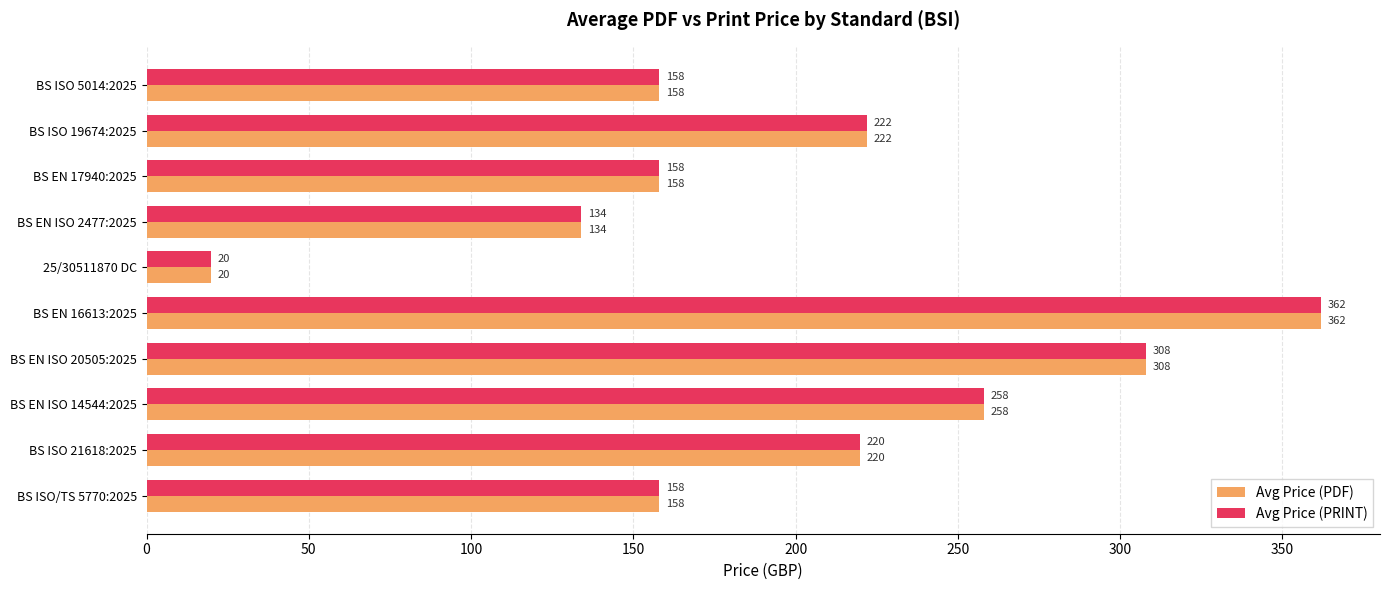

Is it true that Avg Price (PDF) equals 58 at BS ISO 21618:2025?

False